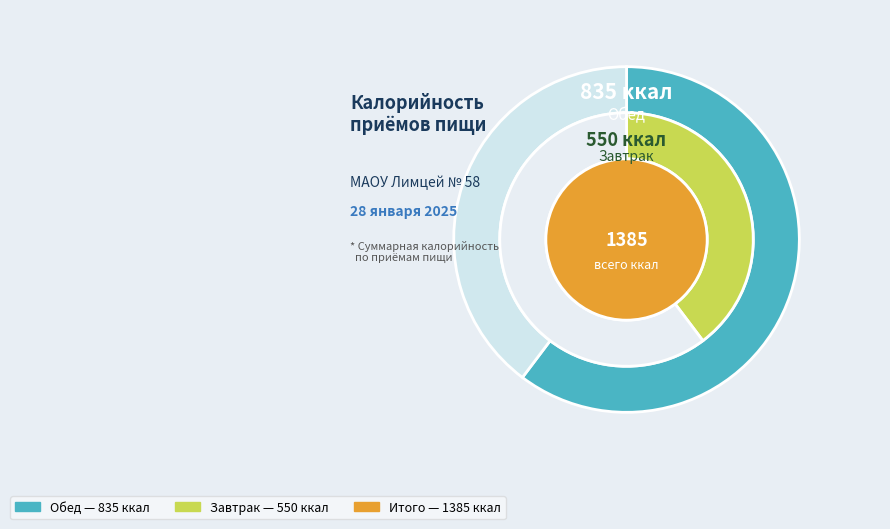

To the nearest percent, what is the difference between the Обед and Завтрак slice percentages?

21%